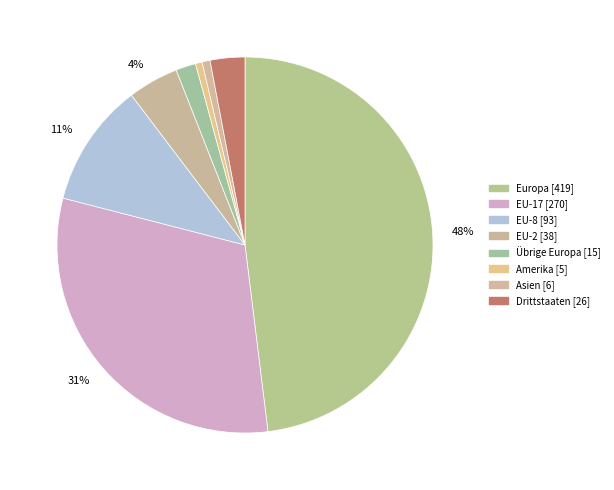

How many slices are in this pie chart?

8